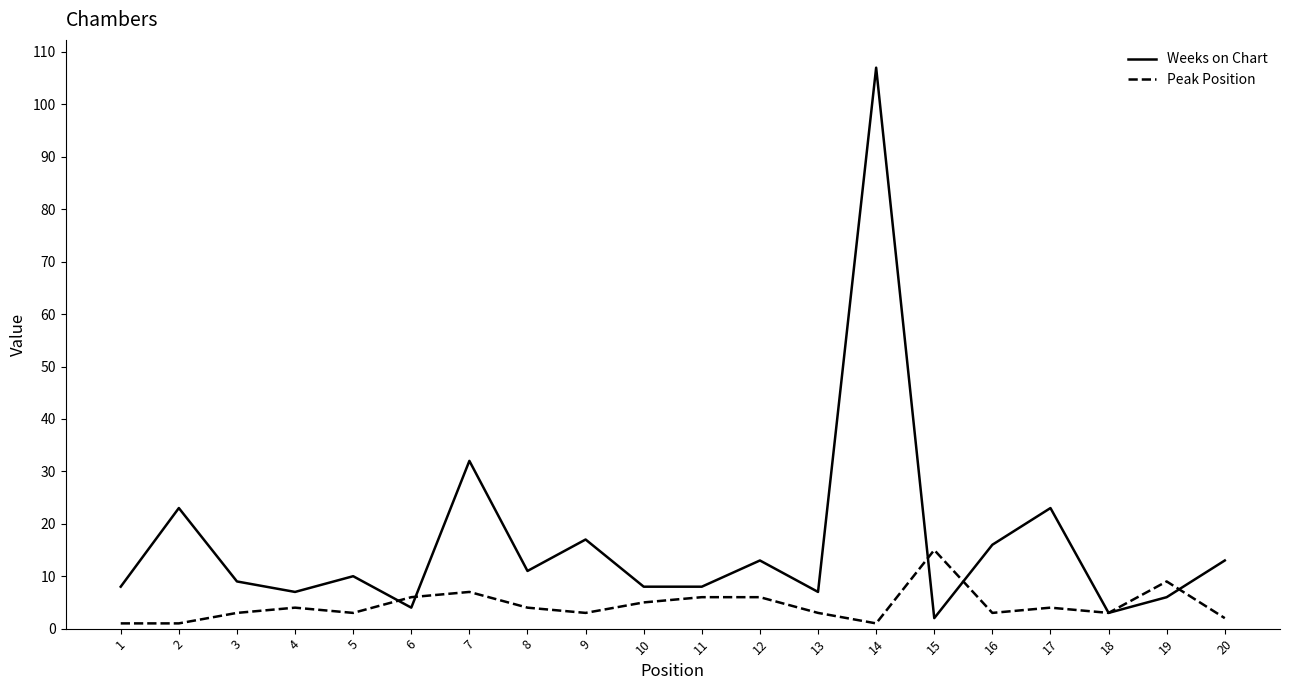

At 7, list the series in order from largest to smallest.

Weeks on Chart, Peak Position